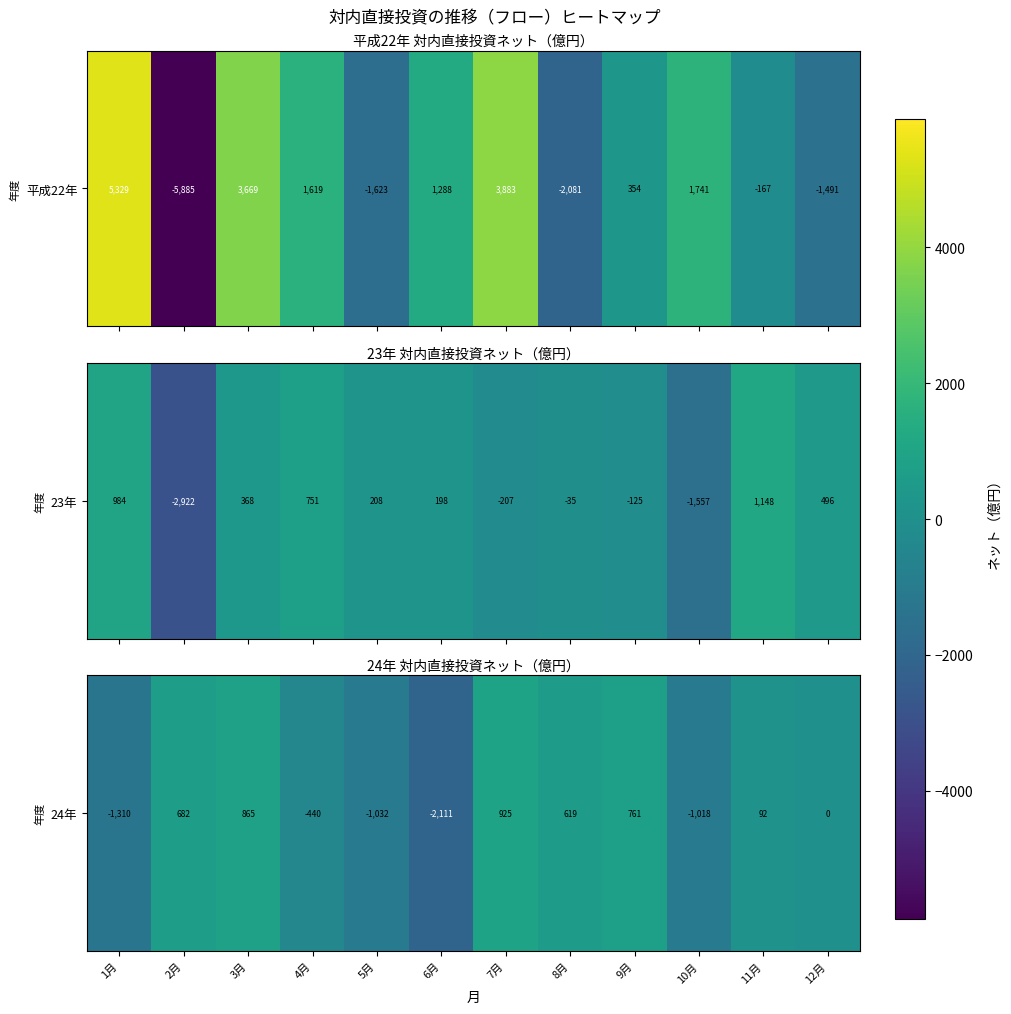

How many negative values are there?

5